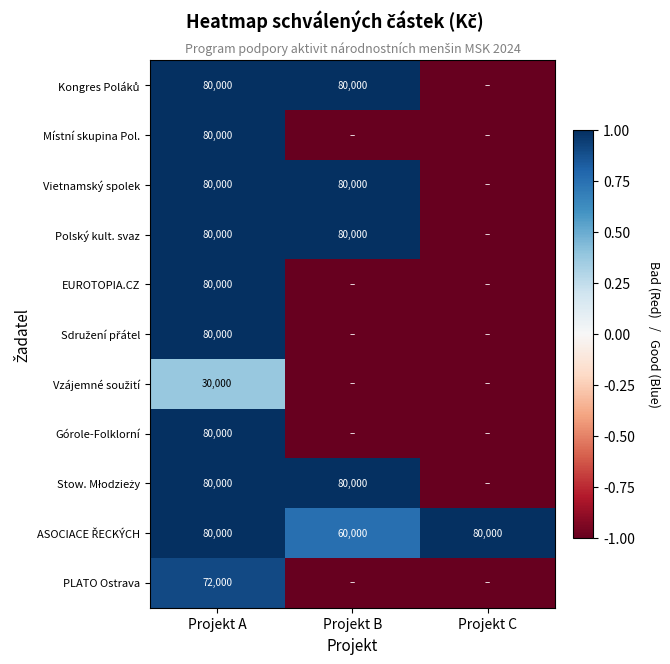

How many distinct data groups are displayed?

11